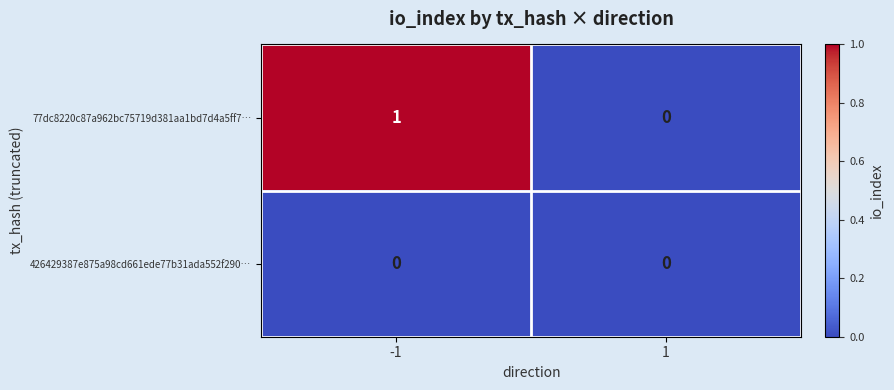

What is the maximum value shown in the chart?

1